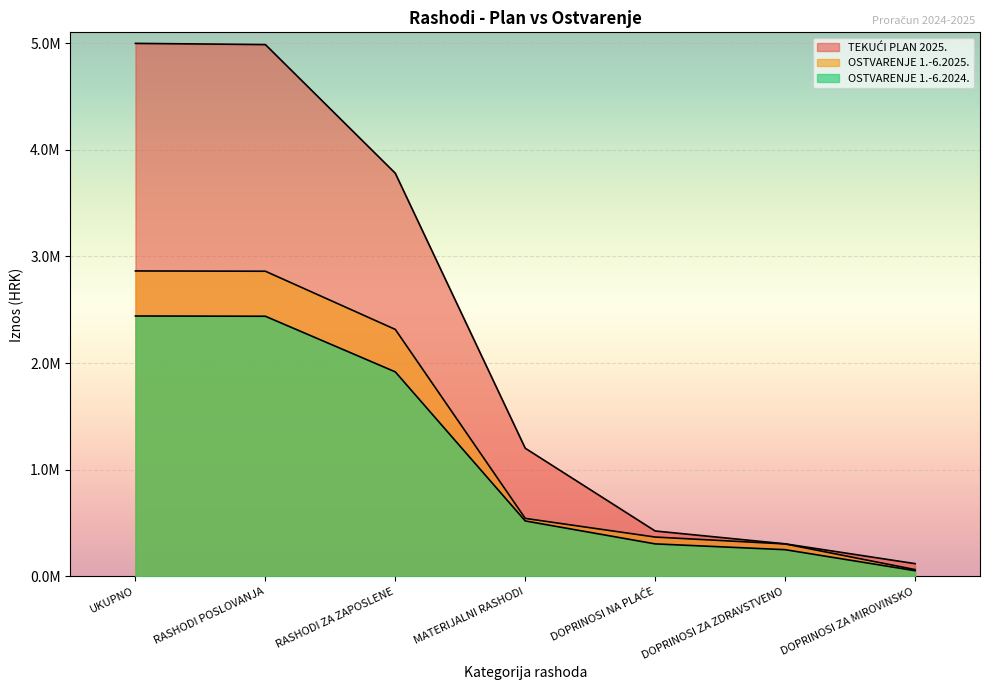

What is the difference between the second highest and second lowest values in the TEKUĆI PLAN 2025. series?

4679495.0